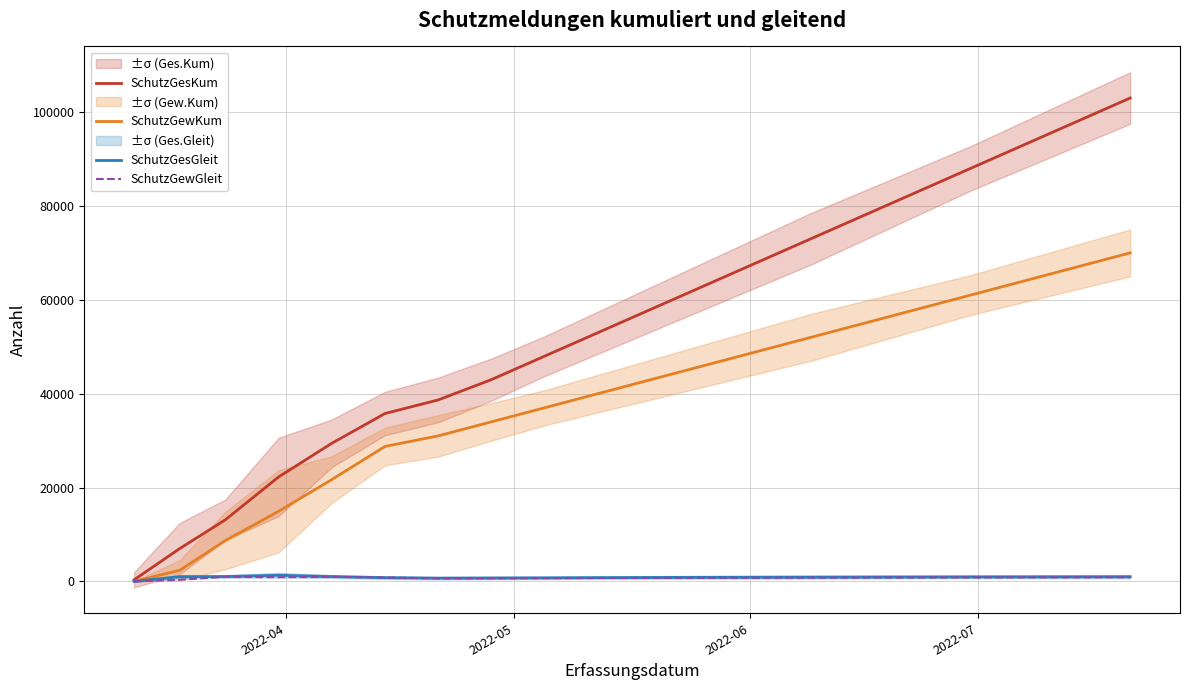

What is the value of the SchutzGewGleit point at the 18th from the left?

850